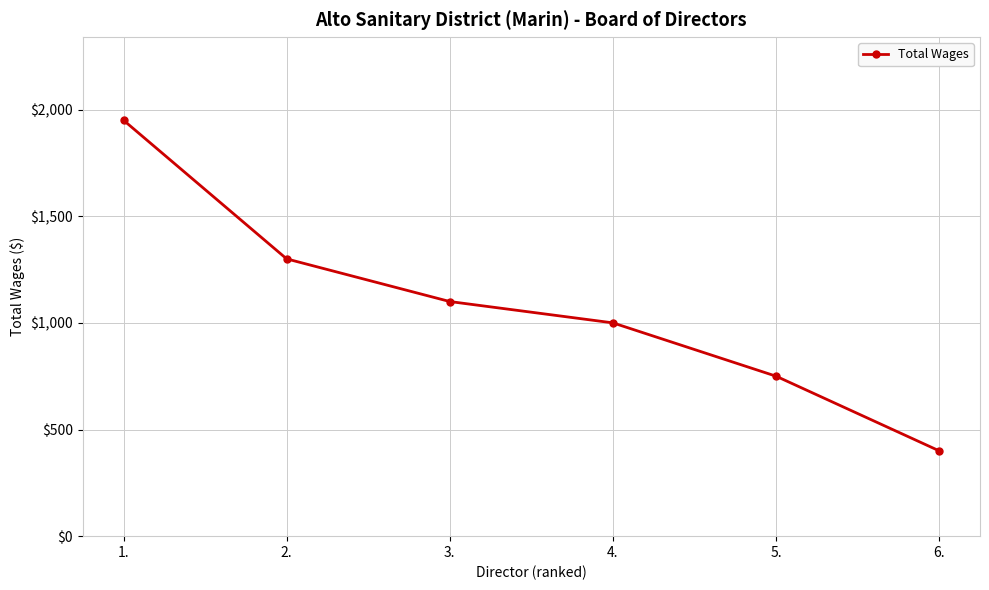

Reading right to left, list all the values displayed in this chart.

400	750	1000	1100	1300	1950